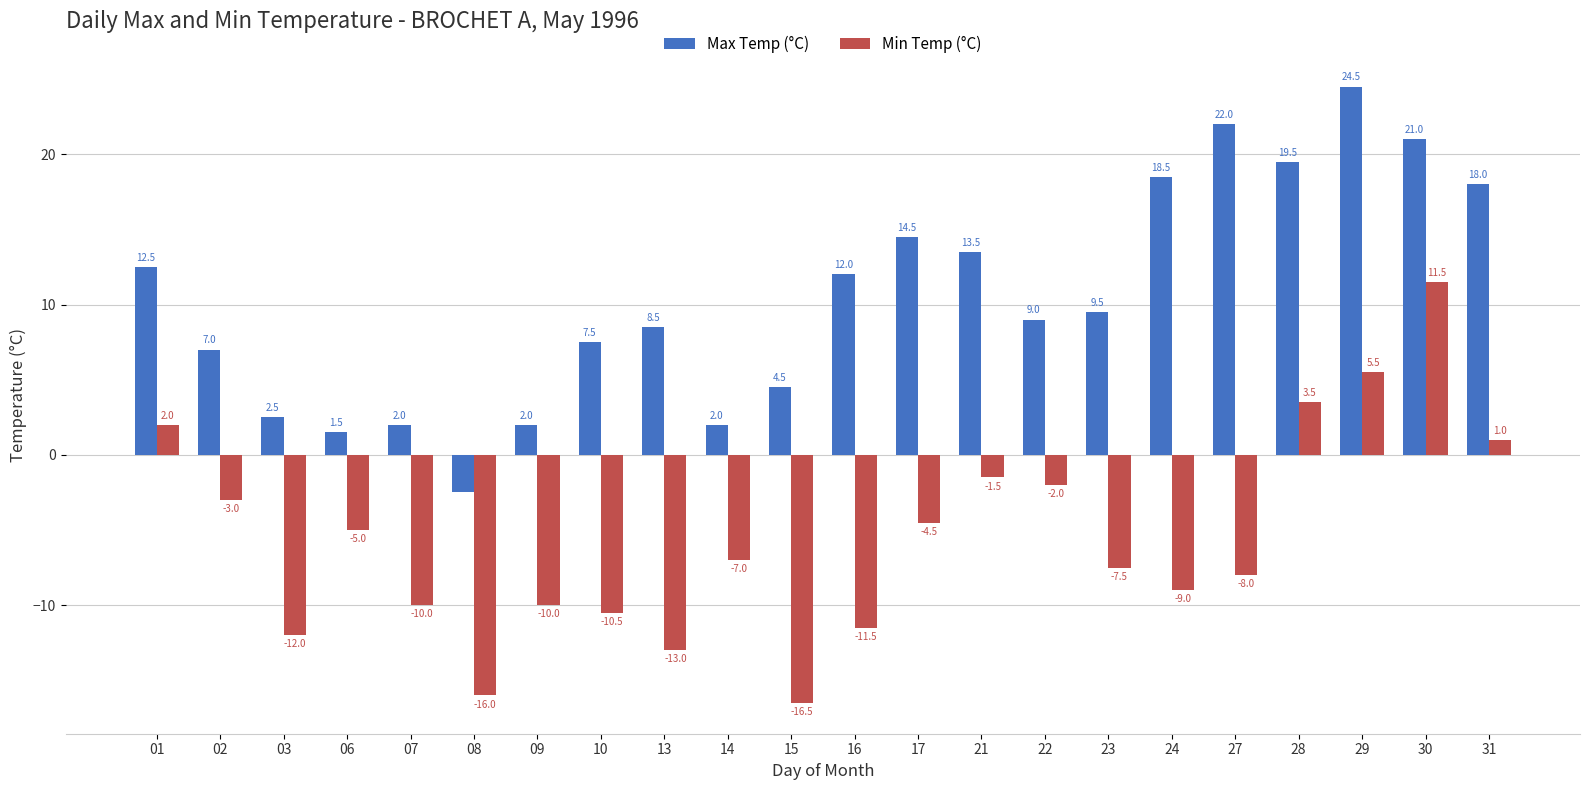

Reading right to left, extract all data points from this chart.

Max Temp (°C): 31=18.0	30=21.0	29=24.5	28=19.5	27=22.0	24=18.5	23=9.5	22=9.0	21=13.5	17=14.5	16=12.0	15=4.5	14=2.0	13=8.5	10=7.5	09=2.0	08=-2.5	07=2.0	06=1.5	03=2.5	02=7.0	01=12.5
Min Temp (°C): 31=1.0	30=11.5	29=5.5	28=3.5	27=-8.0	24=-9.0	23=-7.5	22=-2.0	21=-1.5	17=-4.5	16=-11.5	15=-16.5	14=-7.0	13=-13.0	10=-10.5	09=-10.0	08=-16.0	07=-10.0	06=-5.0	03=-12.0	02=-3.0	01=2.0